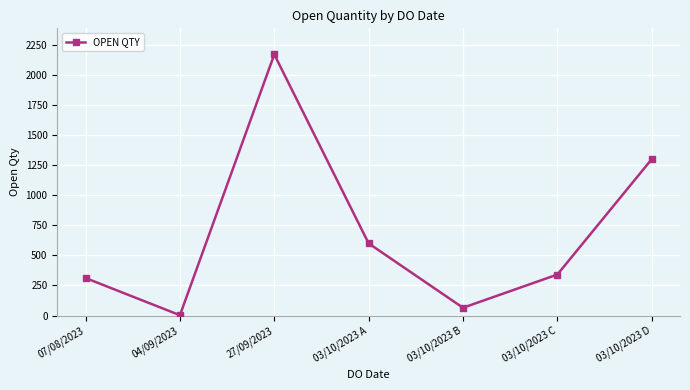

How many interior local peaks (higher than both neighbors) does the data have?

1